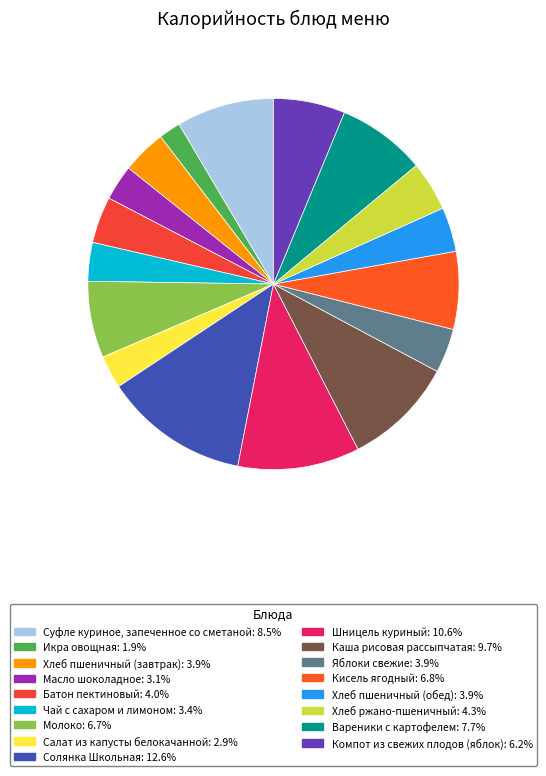

Rank the categories by value from lowest to highest.

Икра овощная, Салат из капусты белокачанной, Масло шоколадное, Чай с сахаром и лимоном, Хлеб пшеничный (завтрак), Яблоки свежие, Хлеб пшеничный (обед), Батон пектиновый, Хлеб ржано-пшеничный, Компот из свежих плодов (яблок), Молоко, Кисель ягодный, Вареники с картофелем, Суфле куриное, запеченное со сметаной, Каша рисовая рассыпчатая, Шницель куриный, Солянка Школьная